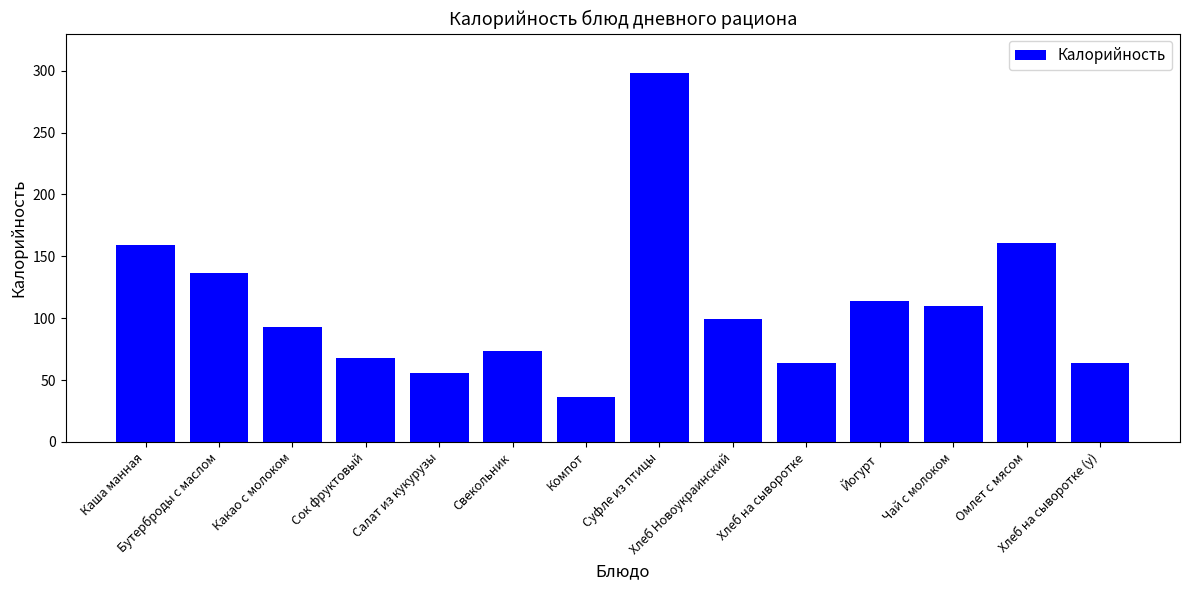

Reading left to right, extract all data points from this chart.

159.0	136.3	93.1	67.5	55.6	73.5	36.1	298.5	99.0	63.7	114.1	110.0	160.5	63.7